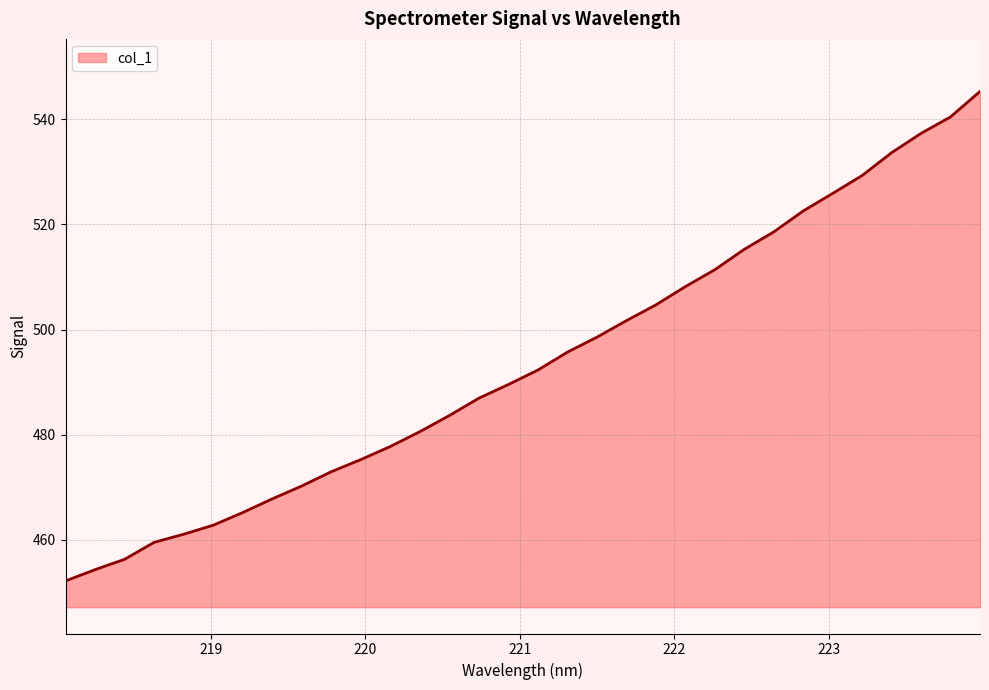

What is the minimum value shown in the chart?

452.2